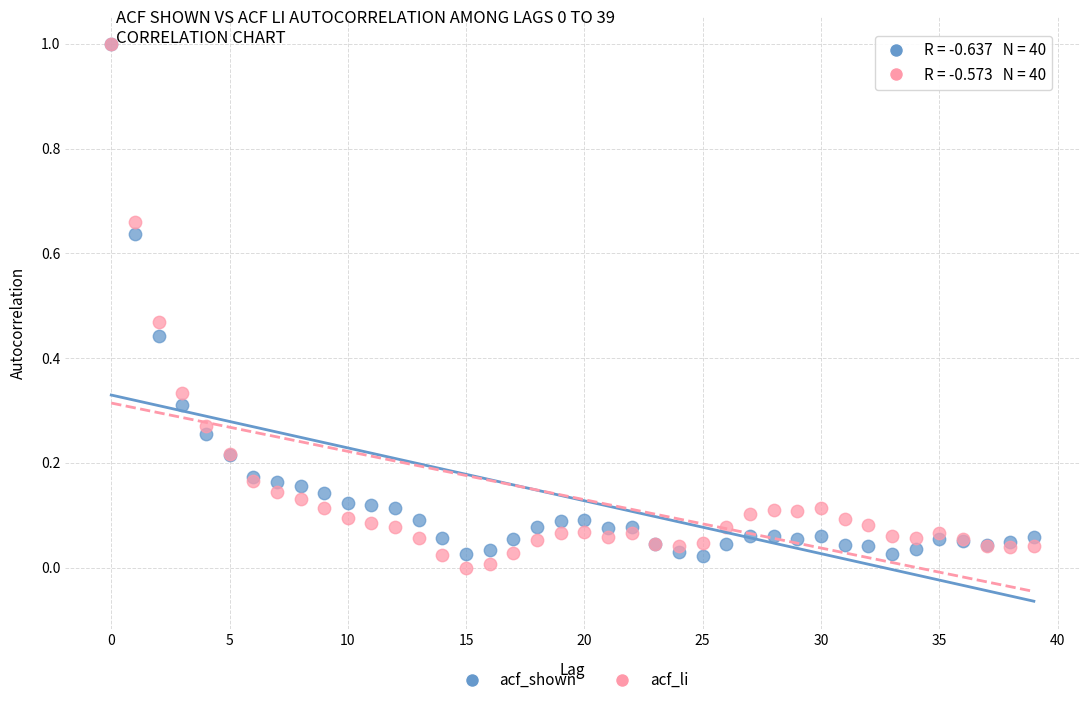

Which series contains the lowest Y value?

acf_li